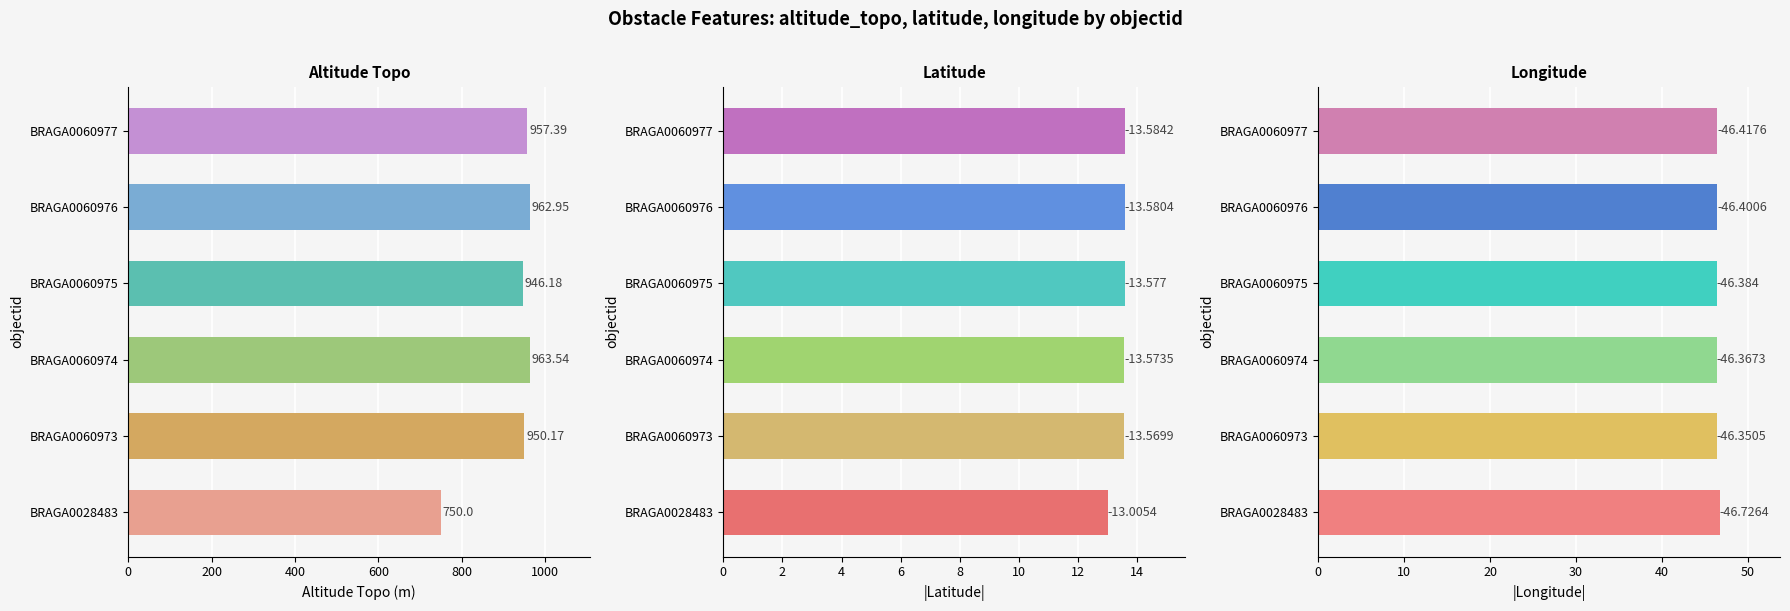

Rank the series at BRAGA0028483 from highest to lowest value.

altitude_topo, longitude, latitude